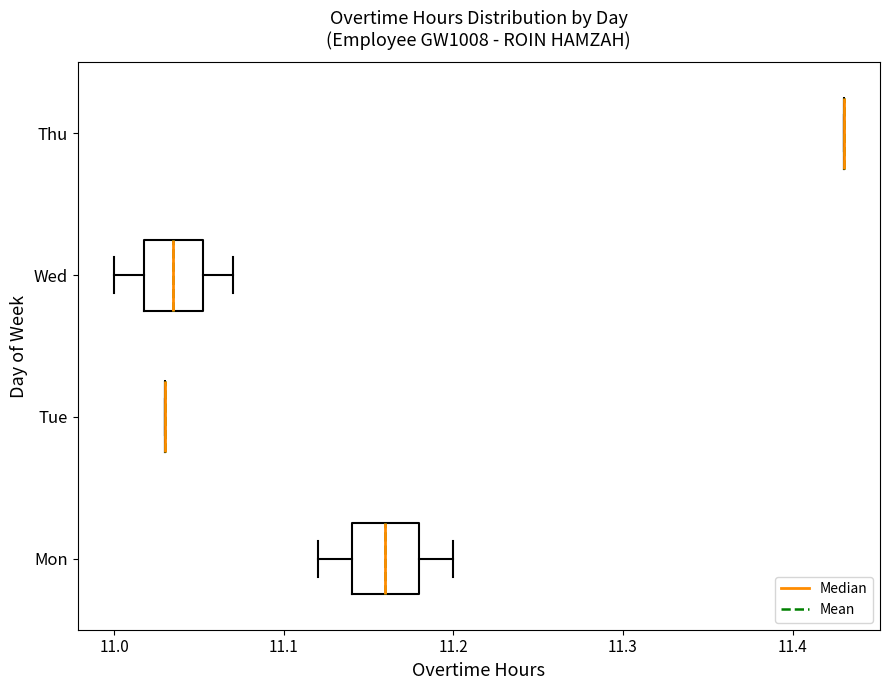

Reading bottom to top, transcribe this box plot: for each box, give where its median line is, the range the box spans, and where its two whiskers end, as read against the x-axis. The values are not printed on the chart, so give them approximately, as read against the axis.

Mon: median 11.16, box 11.14 to 11.18, whiskers 11.12 to 11.20
Tue: box collapsed to a line at 11.03, whiskers 11.03 to 11.03
Wed: median 11.04, box 11.02 to 11.05, whiskers 11.00 to 11.07
Thu: box collapsed to a line at 11.43, whiskers 11.43 to 11.43